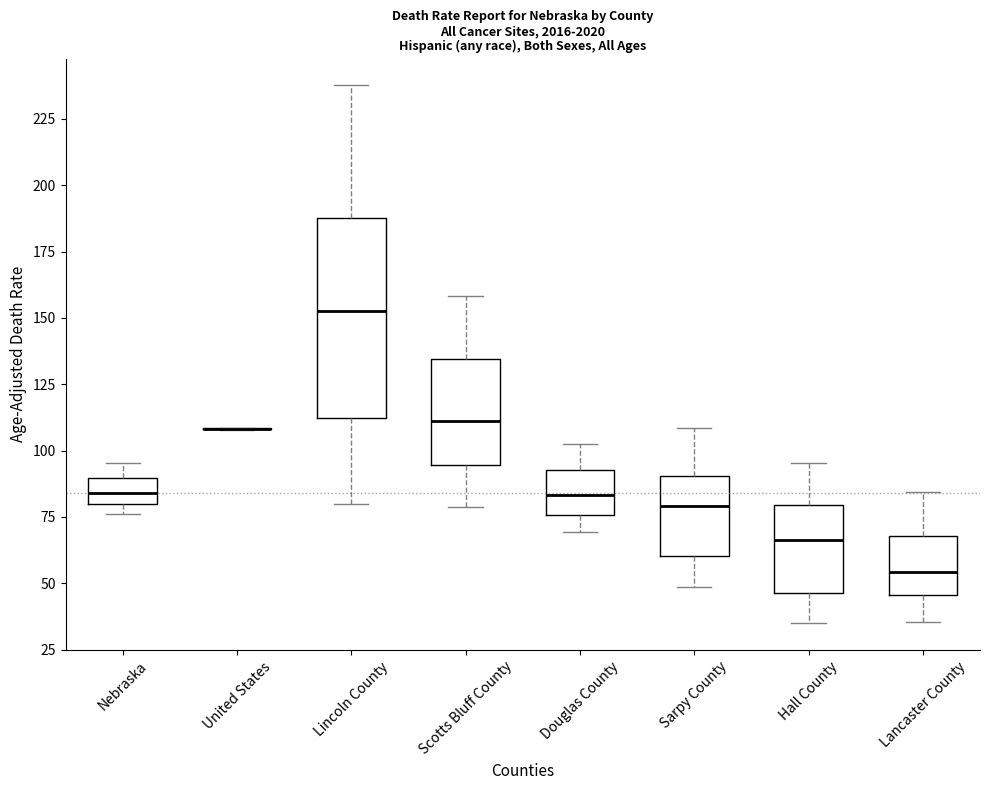

Which box is the tallest, from its lower edge to its upper edge?

Lincoln County